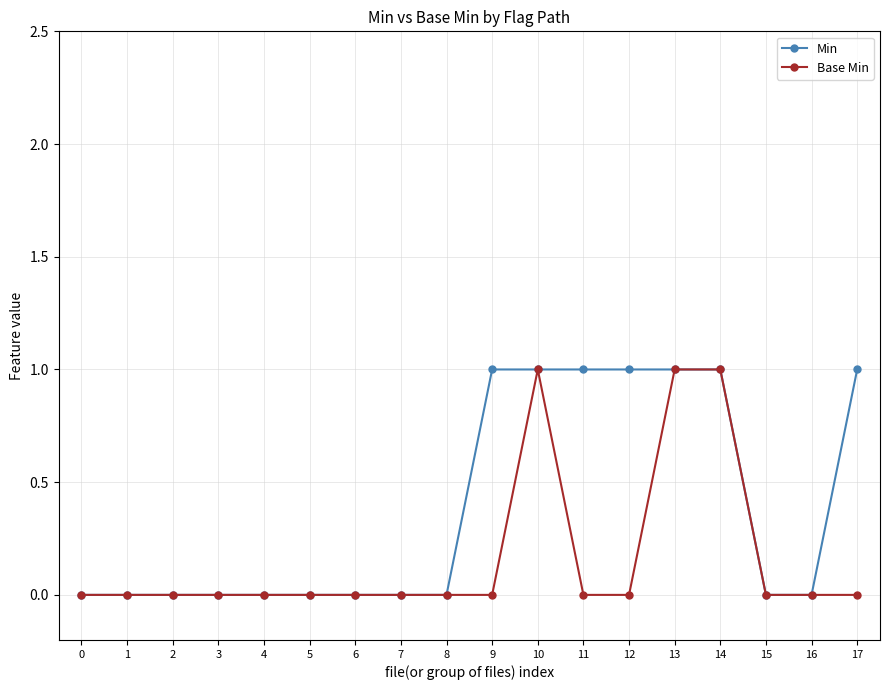

How many distinct data groups are displayed?

2